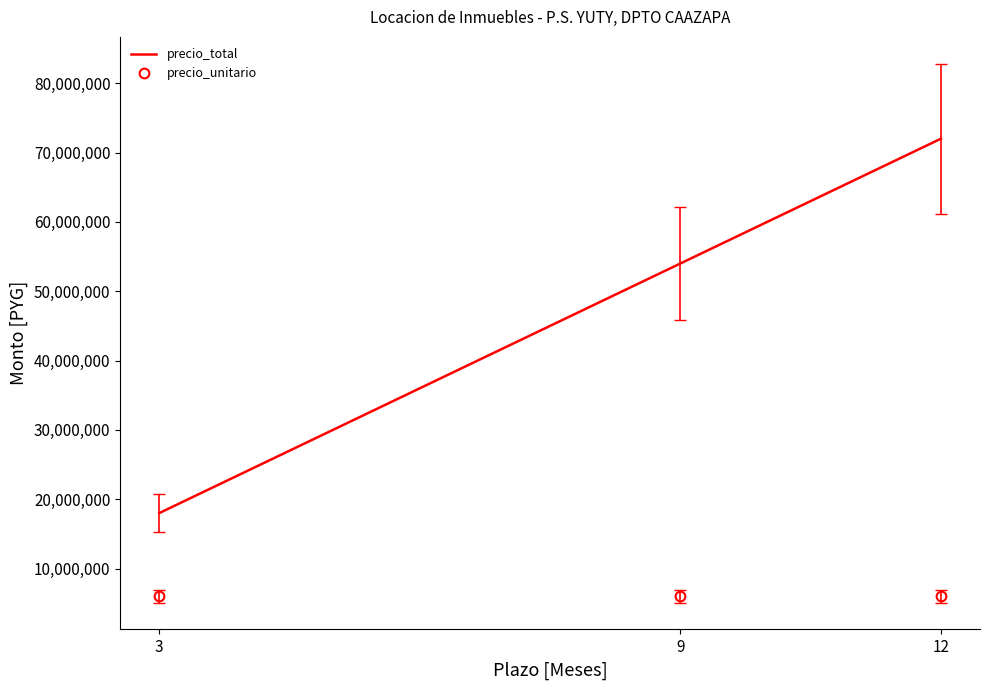

Which series has the widest spread of values?

precio_total